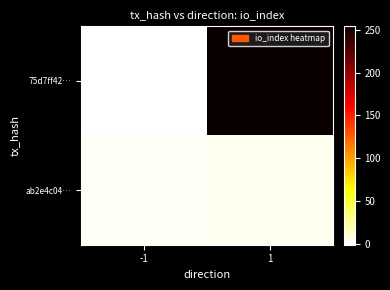

Reading right to left, list all the values displayed in this chart.

75d7ff42…: 1=254	-1=-1
ab2e4c04…: 1=3	-1=1